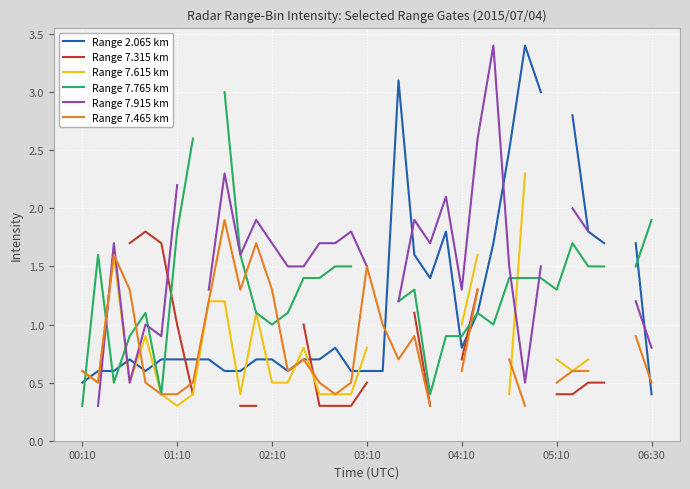

At 02:10, list the series in order from smallest to largest.

Range 2.065 km, Range 7.315 km, Range 7.615 km, Range 7.765 km, Range 7.465 km, Range 7.915 km